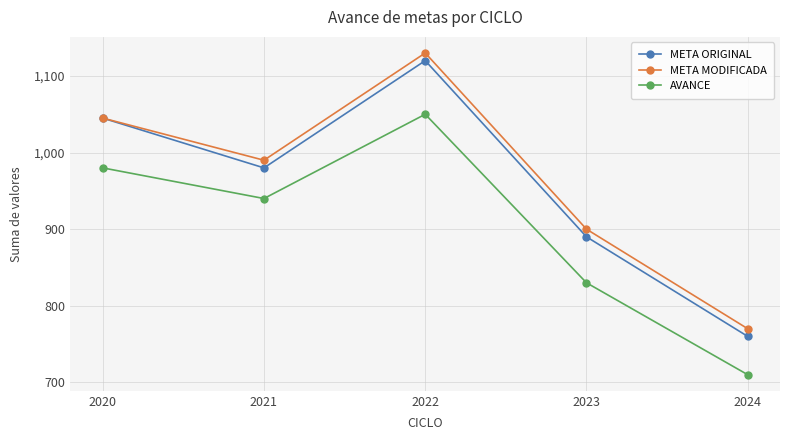

How many lines are shown in the chart?

3